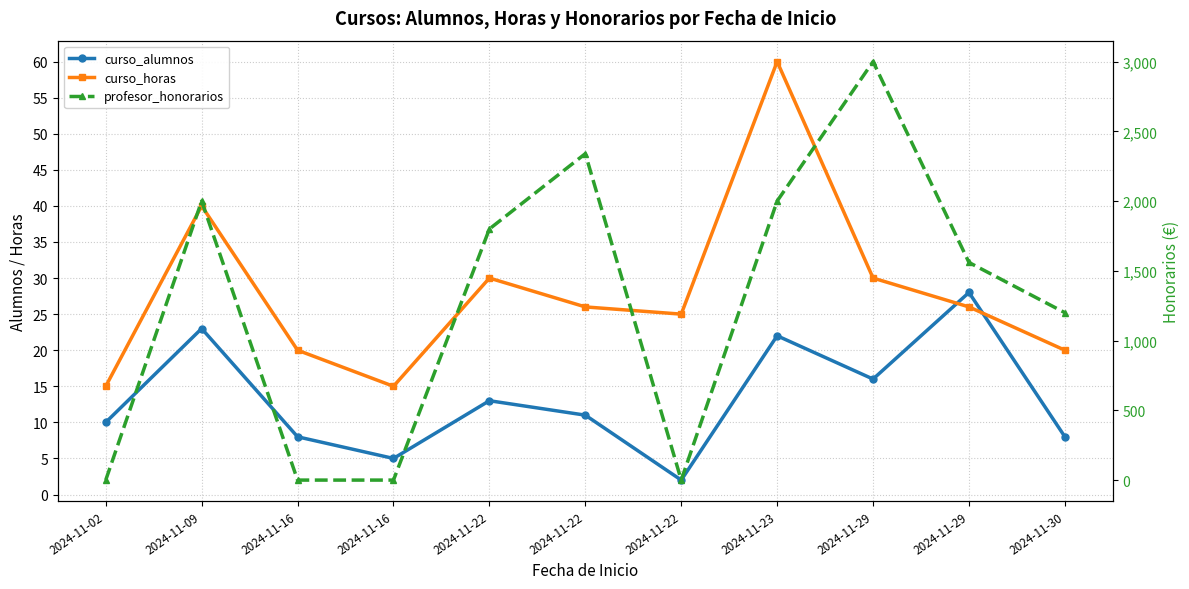

Reading left to right, list all the values displayed in this chart.

curso_alumnos: 2024-11-02=10	2024-11-09=23	2024-11-16=8	2024-11-16=5	2024-11-22=13	2024-11-22=11	2024-11-22=2	2024-11-23=22	2024-11-29=16	2024-11-29=28	2024-11-30=8
curso_horas: 2024-11-02=15	2024-11-09=40	2024-11-16=20	2024-11-16=15	2024-11-22=30	2024-11-22=26	2024-11-22=25	2024-11-23=60	2024-11-29=30	2024-11-29=26	2024-11-30=20
profesor_honorarios: 2024-11-02=0	2024-11-09=2000	2024-11-16=0	2024-11-16=0	2024-11-22=1800	2024-11-22=2340	2024-11-22=0	2024-11-23=2000	2024-11-29=3000	2024-11-29=1560	2024-11-30=1200